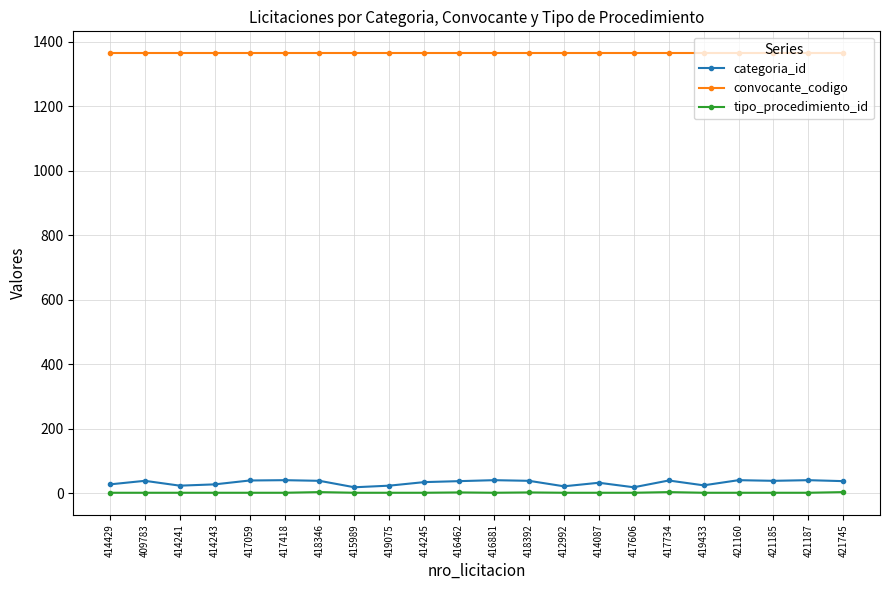

Where does the categoria_id series first go above 37?

409783